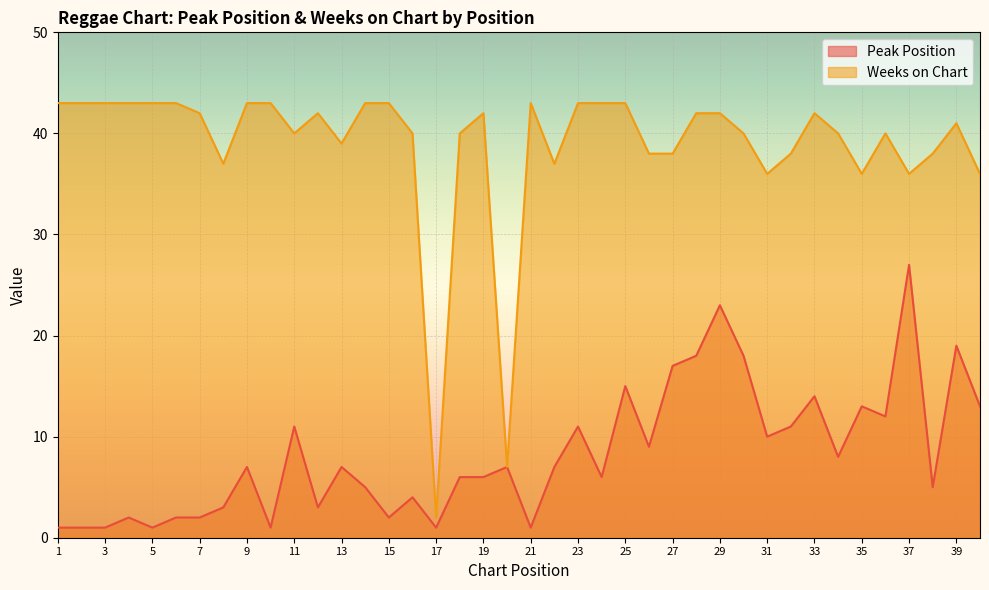

Which series changed the most between 16 and 29?

Peak Position